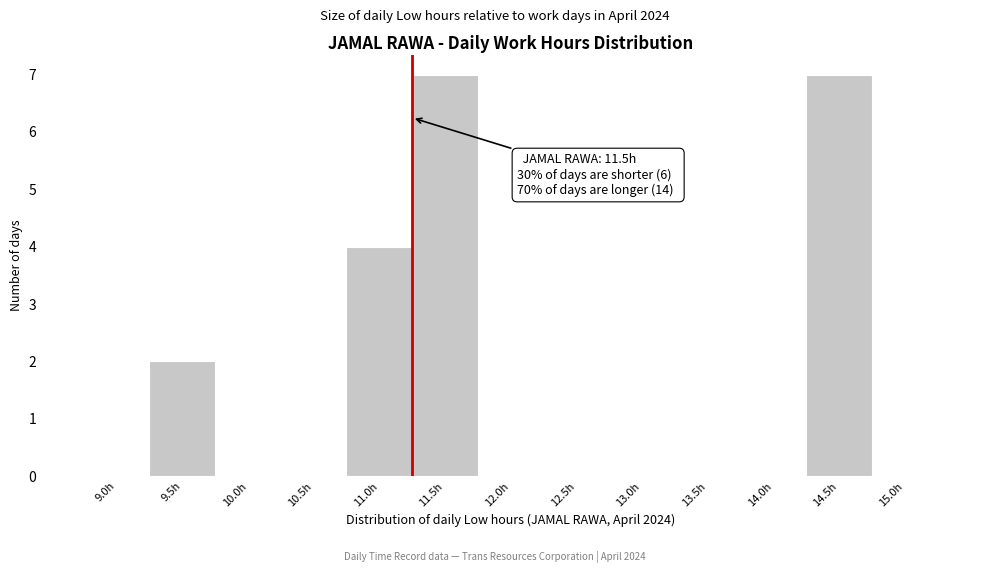

Reading left to right, list all the values displayed in this chart.

9.0h=0	9.5h=2	10.0h=0	10.5h=0	11.0h=4	11.5h=7	12.0h=0	12.5h=0	13.0h=0	13.5h=0	14.0h=0	14.5h=7	15.0h=0